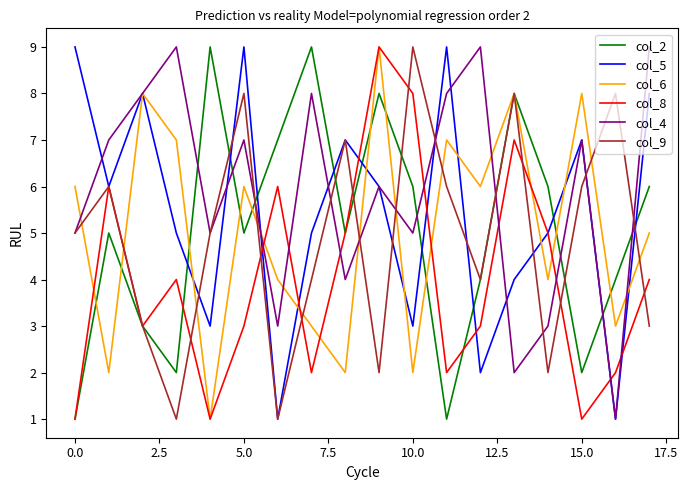

Which series has the largest total across all categories?

col_4